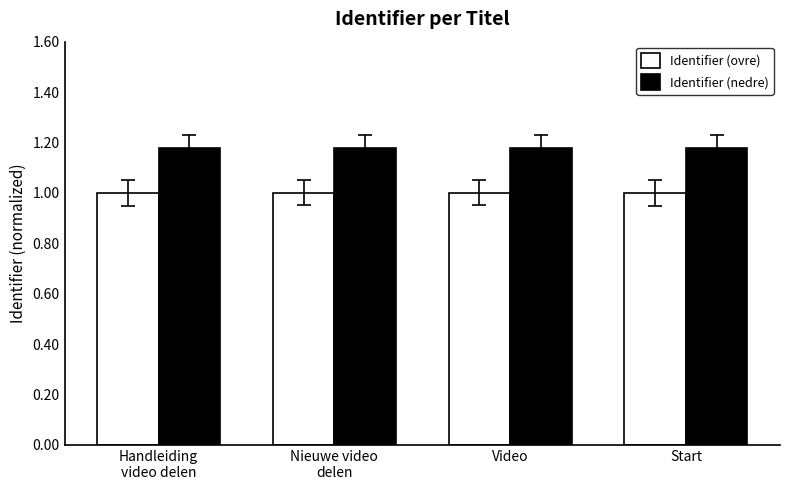

How many bars are there in each group?

2